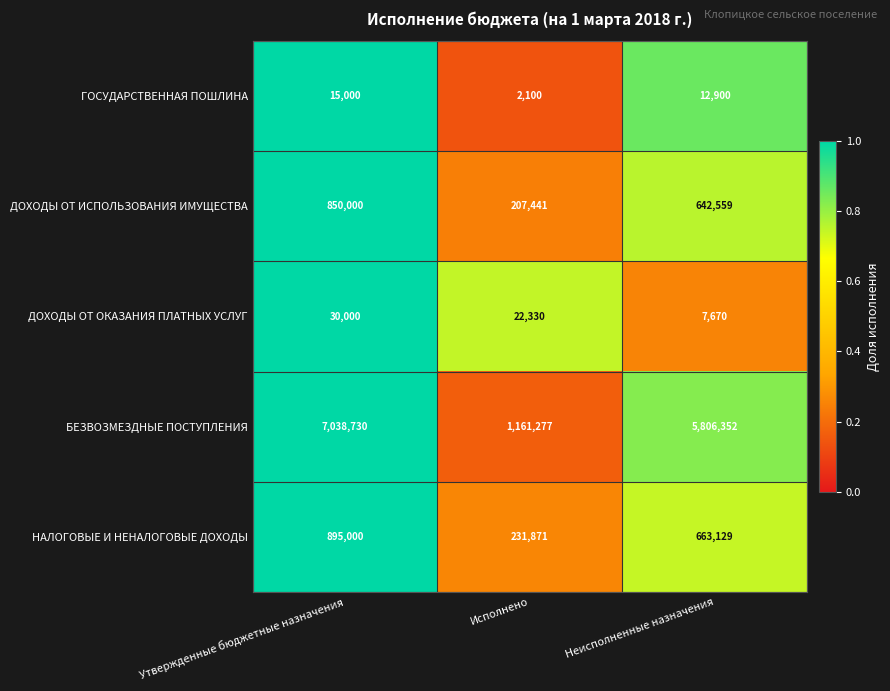

What is the sum of the ДОХОДЫ ОТ ИСПОЛЬЗОВАНИЯ ИМУЩЕСТВА values at Исполнено and Неисполненные назначения?

850000